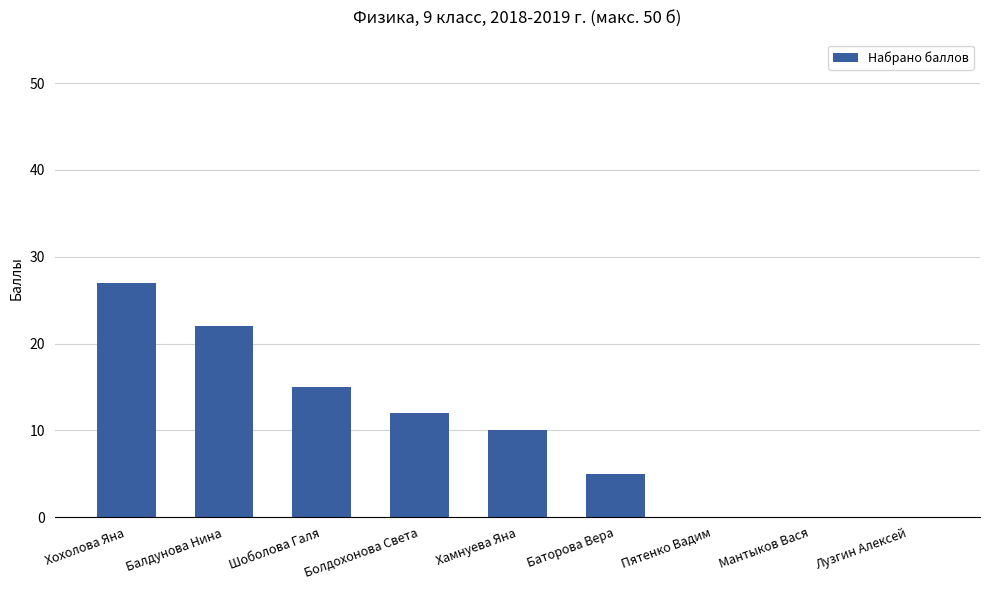

Is it true that the value at Болдохонова Света is 19?

False